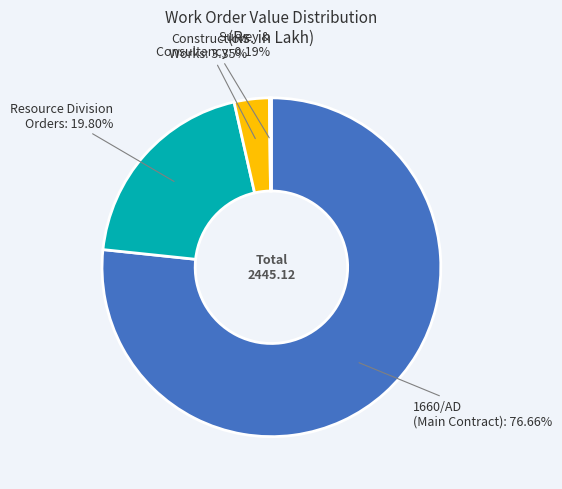

Is there a majority slice in this chart?

Yes